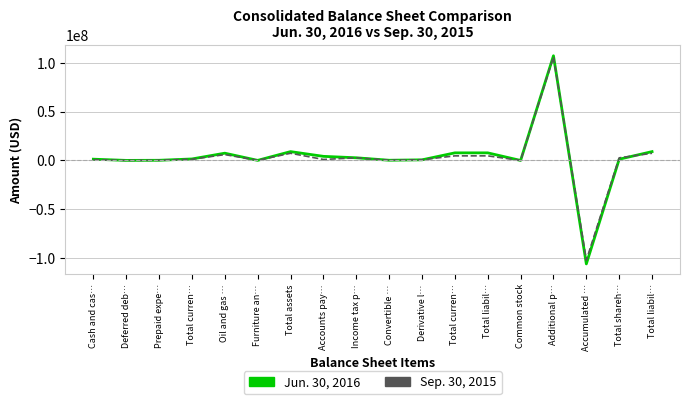

Count the number of data series in this chart.

2